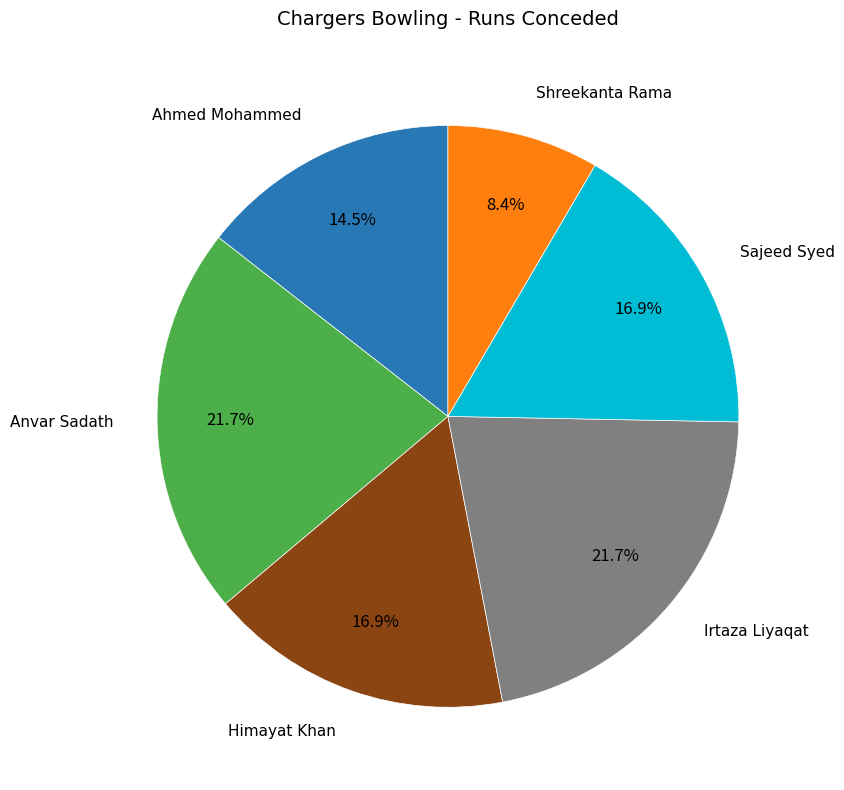

Is there any slice that represents more than half of the pie?

No